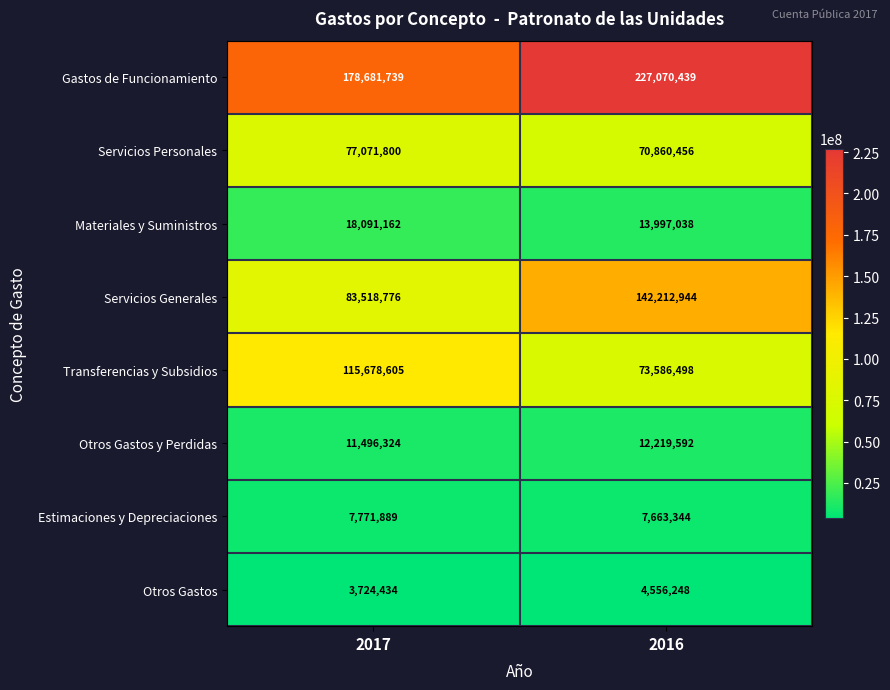

Rank the series at 2016 from lowest to highest value.

Otros Gastos, Estimaciones y Depreciaciones, Otros Gastos y Perdidas, Materiales y Suministros, Servicios Personales, Transferencias y Subsidios, Servicios Generales, Gastos de Funcionamiento